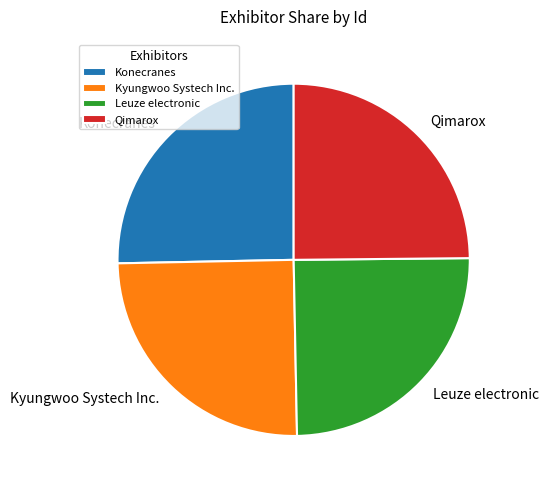

Is there a majority slice in this chart?

No